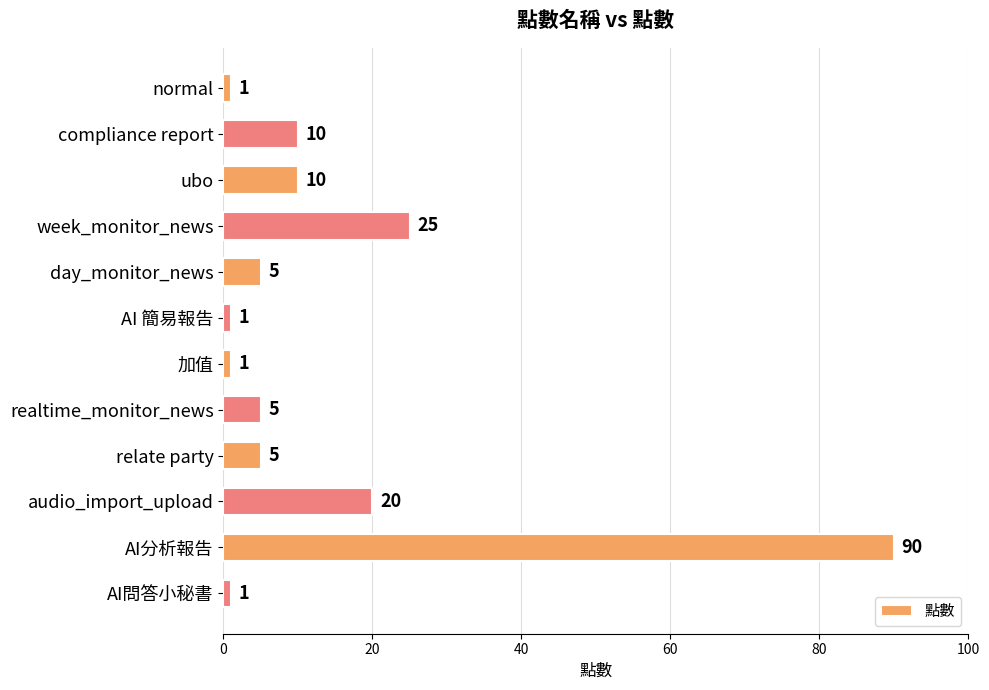

Approximately how many times larger is the value at compliance report compared to AI 簡易報告?

10.0